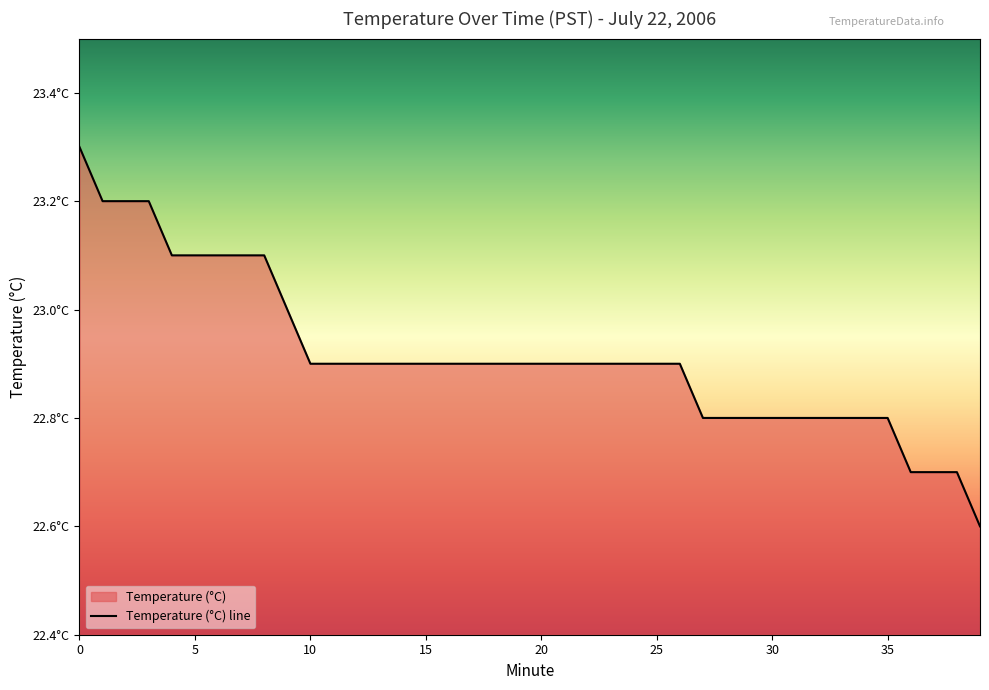

How many lines are shown in the chart?

1